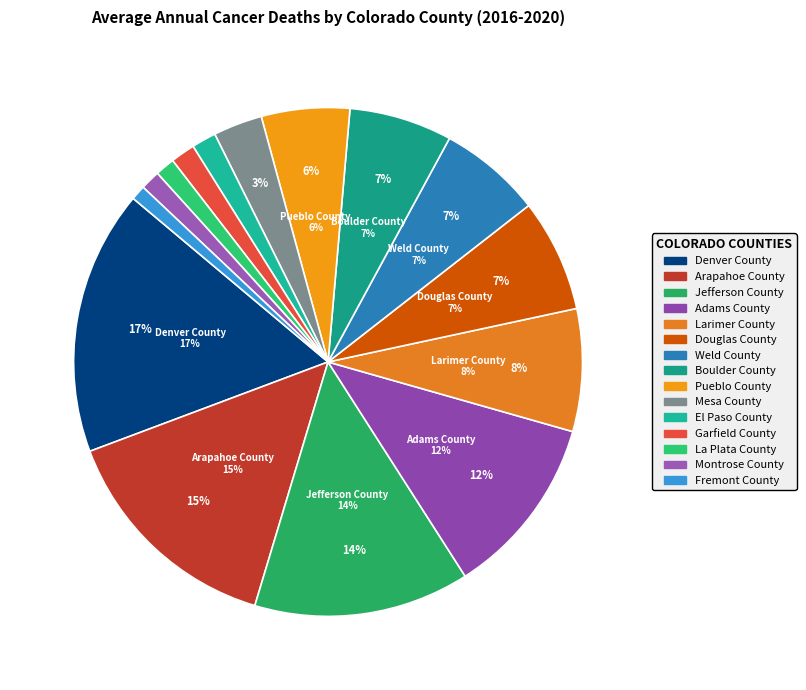

How many segments does this pie chart have?

15